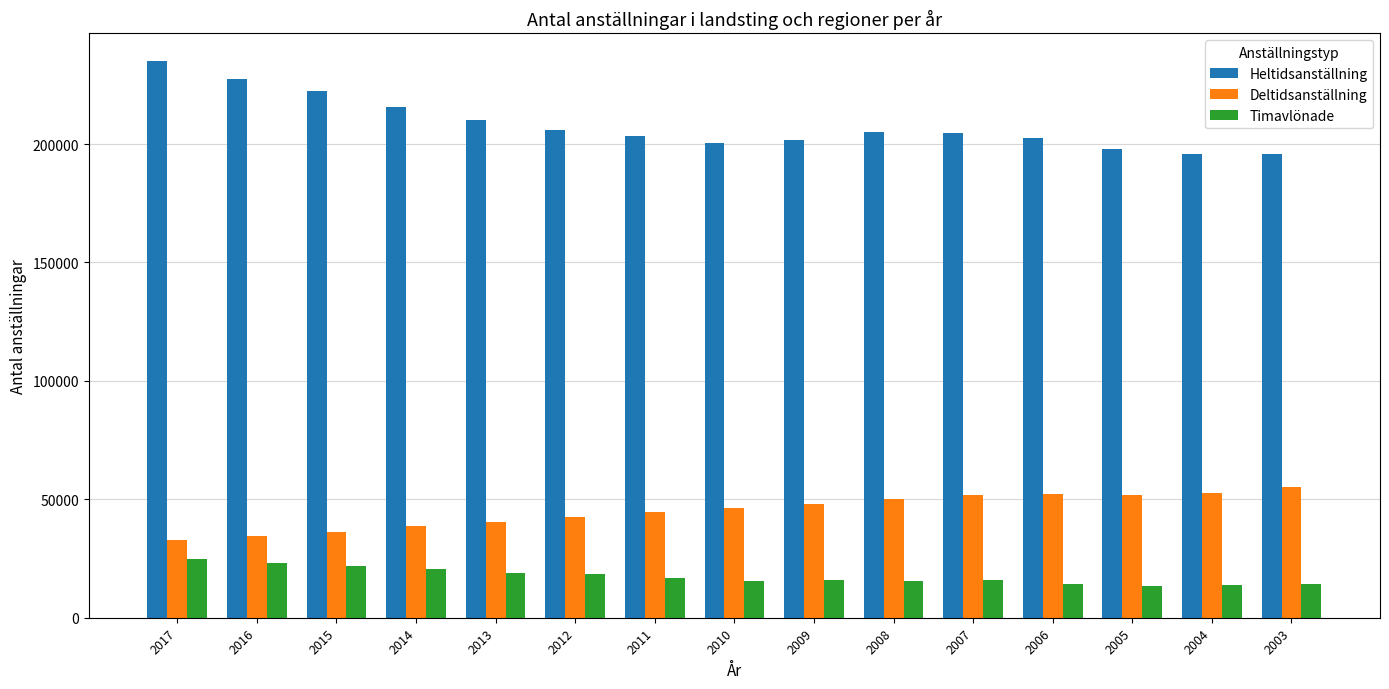

What is the difference between the highest and lowest values at 2005?

184638